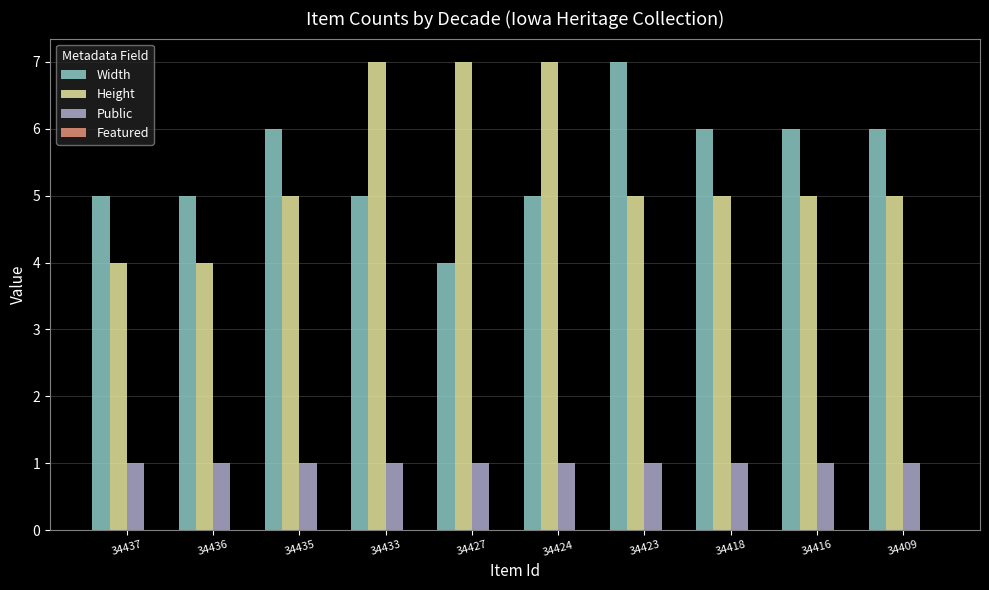

The Width series shows 4 at 34427. True or false?

True